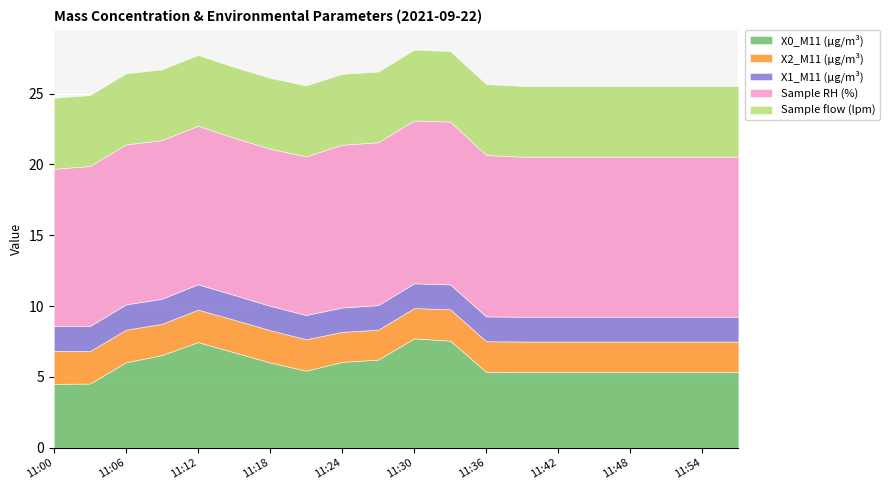

True or false: Sample RH (%) and X0_M11 (μg/m³) cross at least once.

False